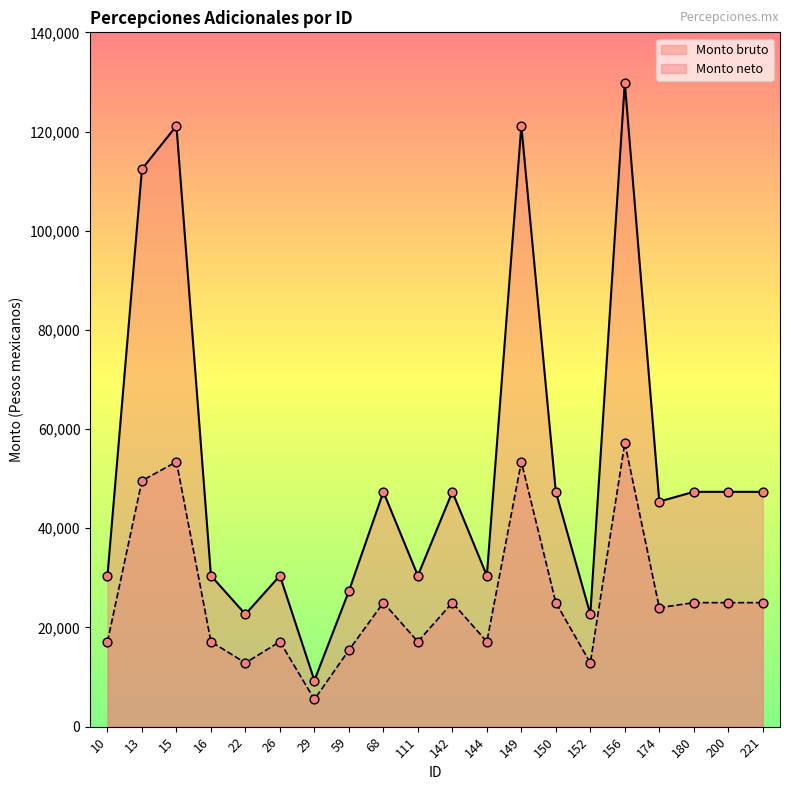

Which series contains the lowest Y value?

Monto neto